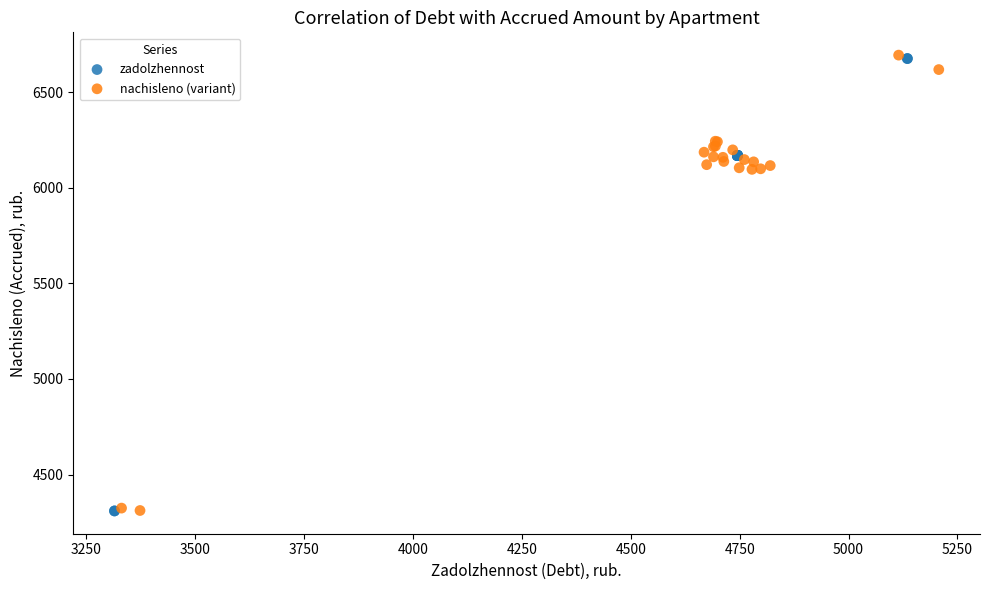

What are all the series names shown in the legend?

zadolzhennost, nachisleno (variant)